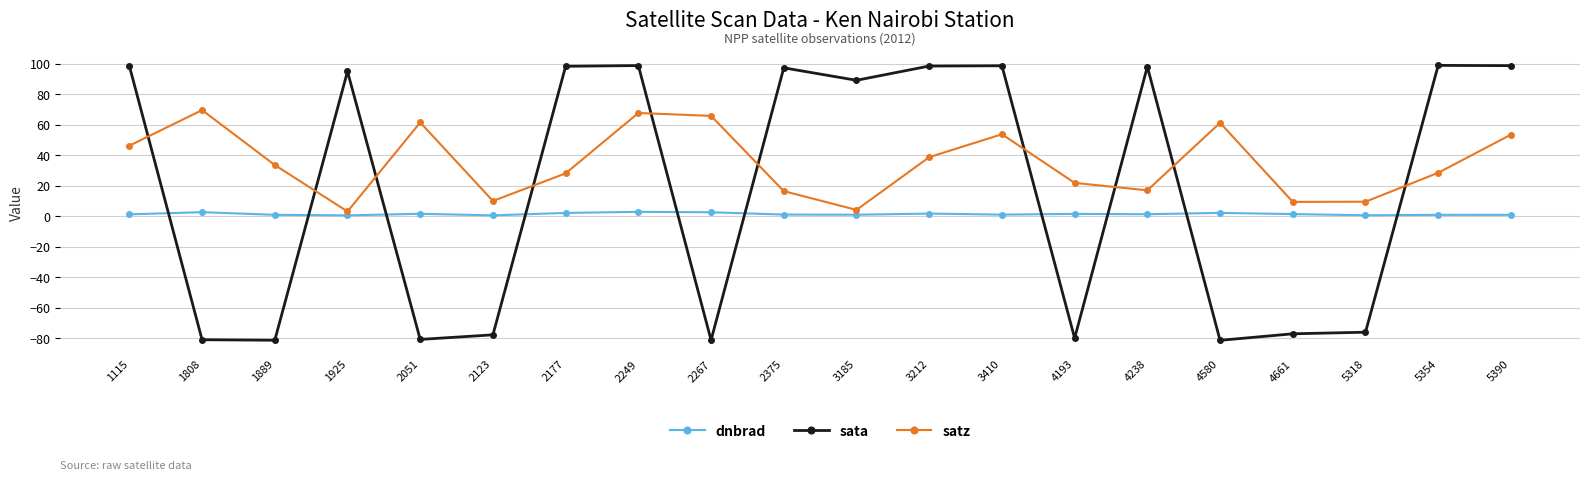

What is the difference between the satz values at 5390 and 5318?

44.0